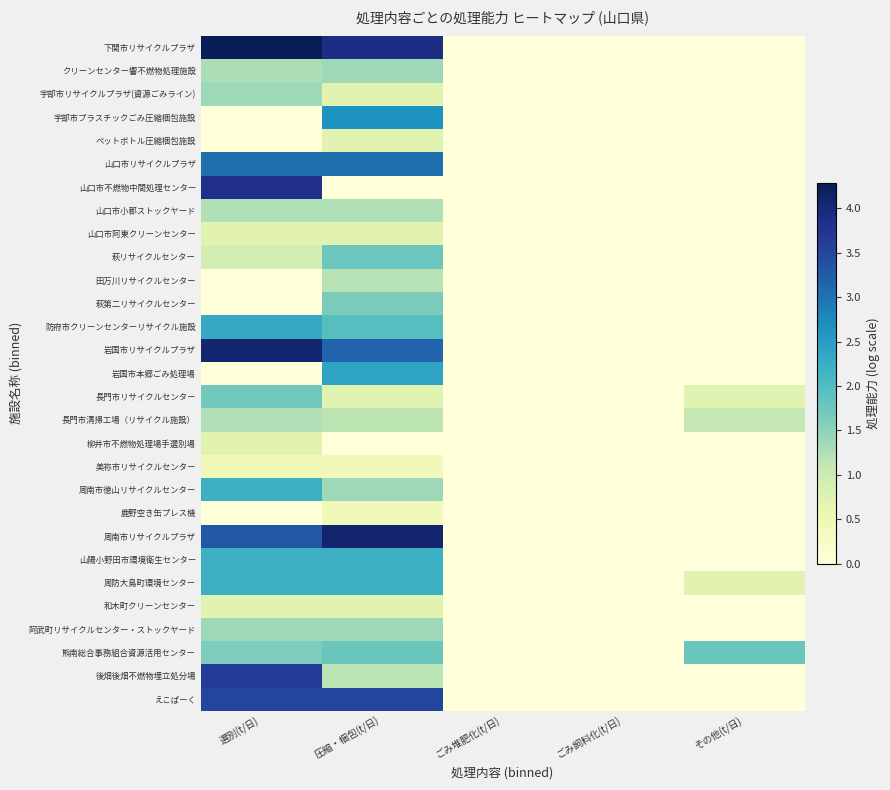

Rank the series at その他(t/日) from lowest to highest value.

下関市リサイクルプラザ, クリーンセンター響不燃物処理施設, 宇部市リサイクルプラザ(資源ごみライン), 宇部市プラスチックごみ圧縮梱包施設, ペットボトル圧縮梱包施設, 山口市リサイクルプラザ, 山口市不燃物中間処理センター, 山口市小郡ストックヤード, 山口市阿東クリーンセンター, 萩リサイクルセンター, 田万川リサイクルセンター, 萩第二リサイクルセンター, 防府市クリーンセンターリサイクル施設, 岩国市リサイクルプラザ, 岩国市本郷ごみ処理場, 柳井市不燃物処理場手選別場, 美祢市リサイクルセンター, 周南市徳山リサイクルセンター, 鹿野空き缶プレス機, 周南市リサイクルプラザ, 山陽小野田市環境衛生センター, 和木町クリーンセンター, 阿武町リサイクルセンター・ストックヤード, 後畑後畑不燃物埋立処分場, えこぱーく, 周防大島町環境センター, 長門市リサイクルセンター, 長門市清掃工場（リサイクル施設）, 熊南総合事務組合資源活用センター